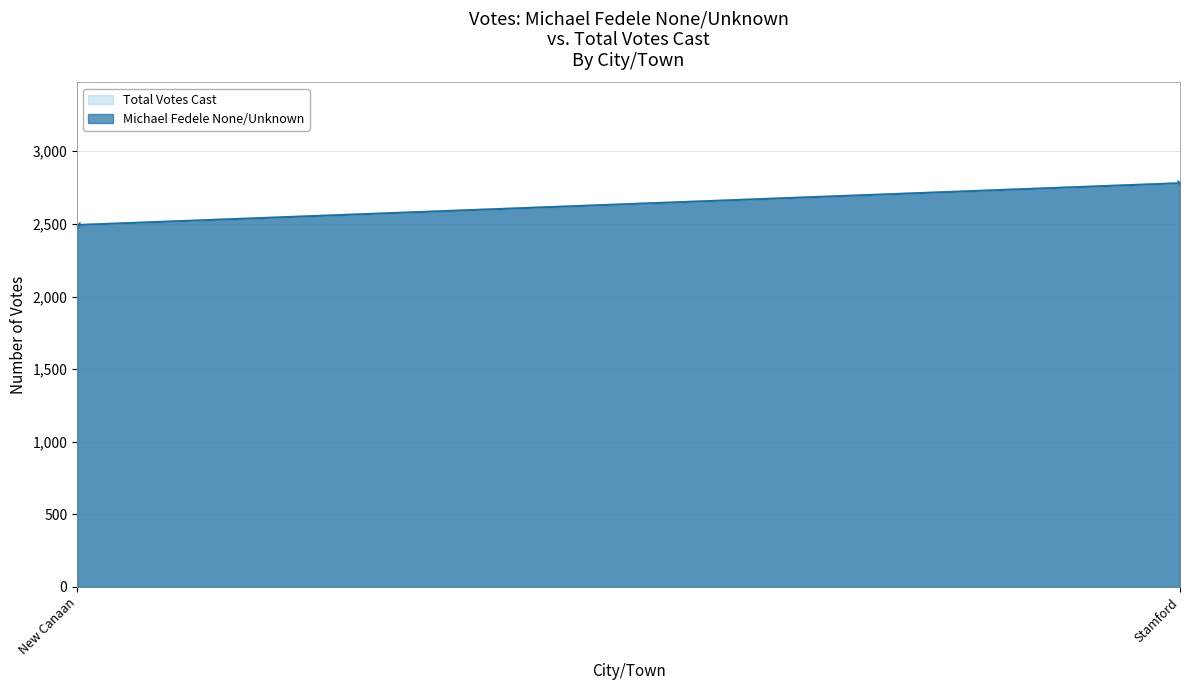

Where is Total Votes Cast nearest to the value 2636?

New Canaan